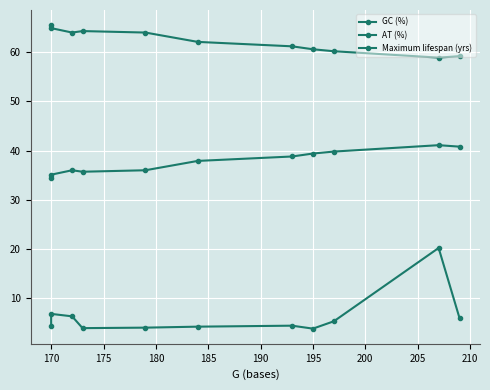

What is the value of the AT (%) point at the 2nd from the left?

64.9